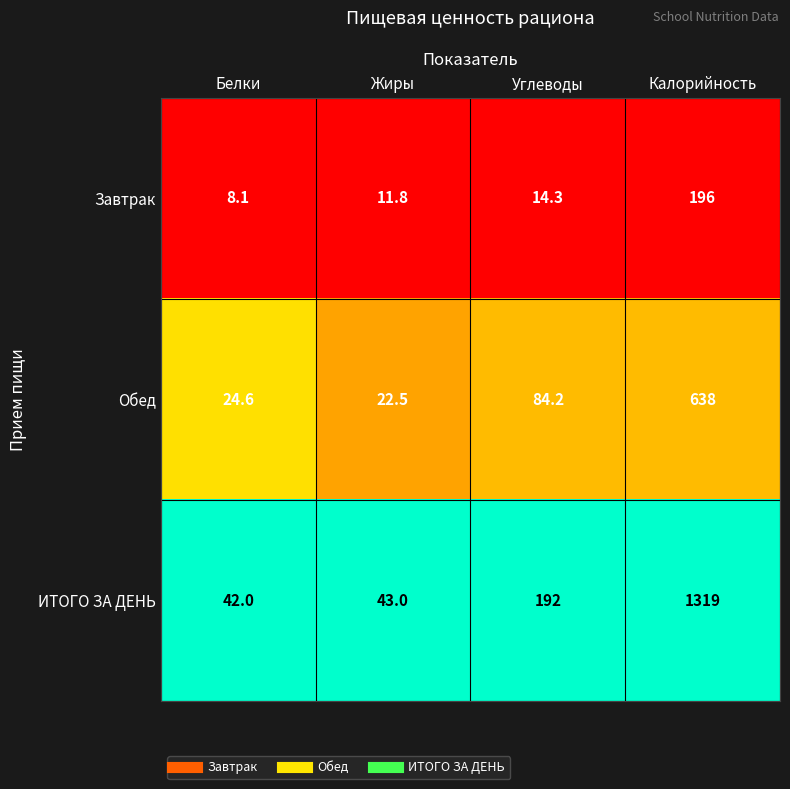

Reading right to left, extract all data points from this chart.

Завтрак: 196.0	14.3	11.8	8.1
Обед: 638.0	84.2	22.5	24.6
ИТОГО ЗА ДЕНЬ: 1319.0	192.0	43.0	42.0